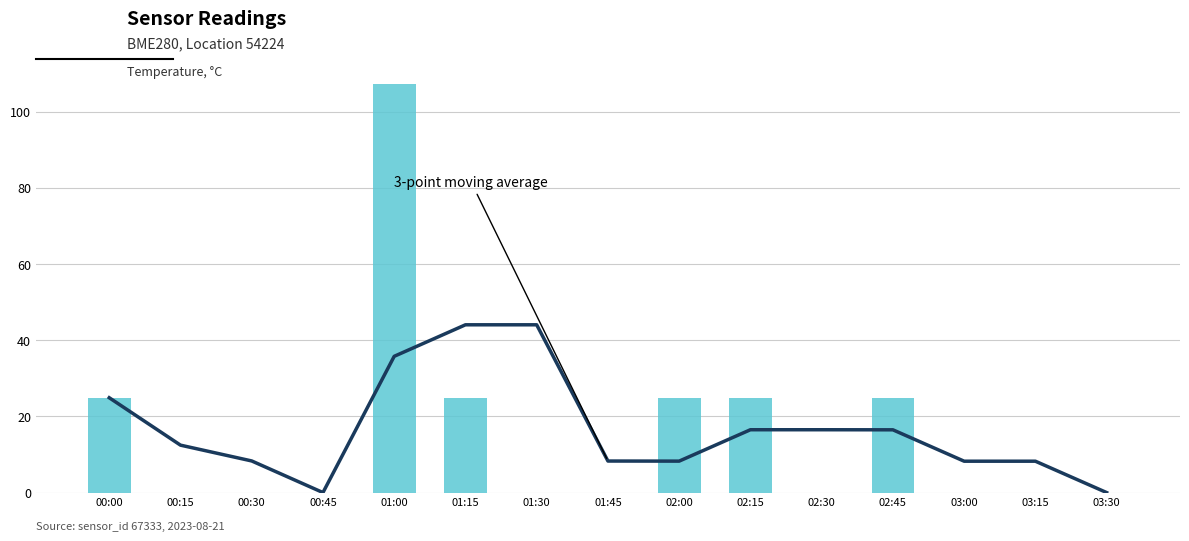

What is the label of the 10th bar from the right?

01:15